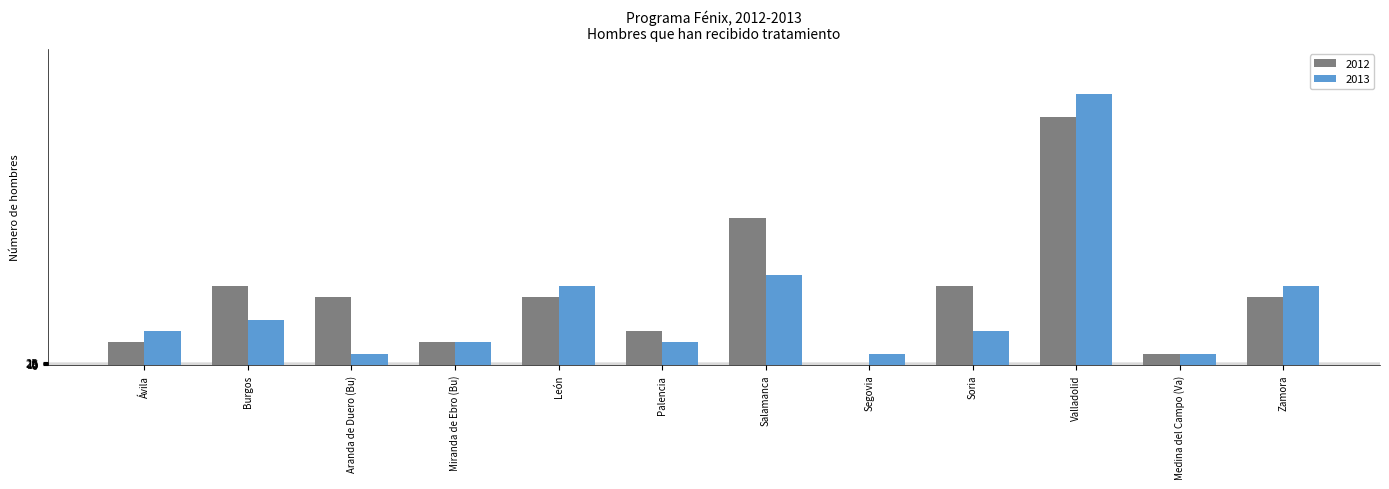

What is the value of the 2013 bar at the 2nd from the left?

4